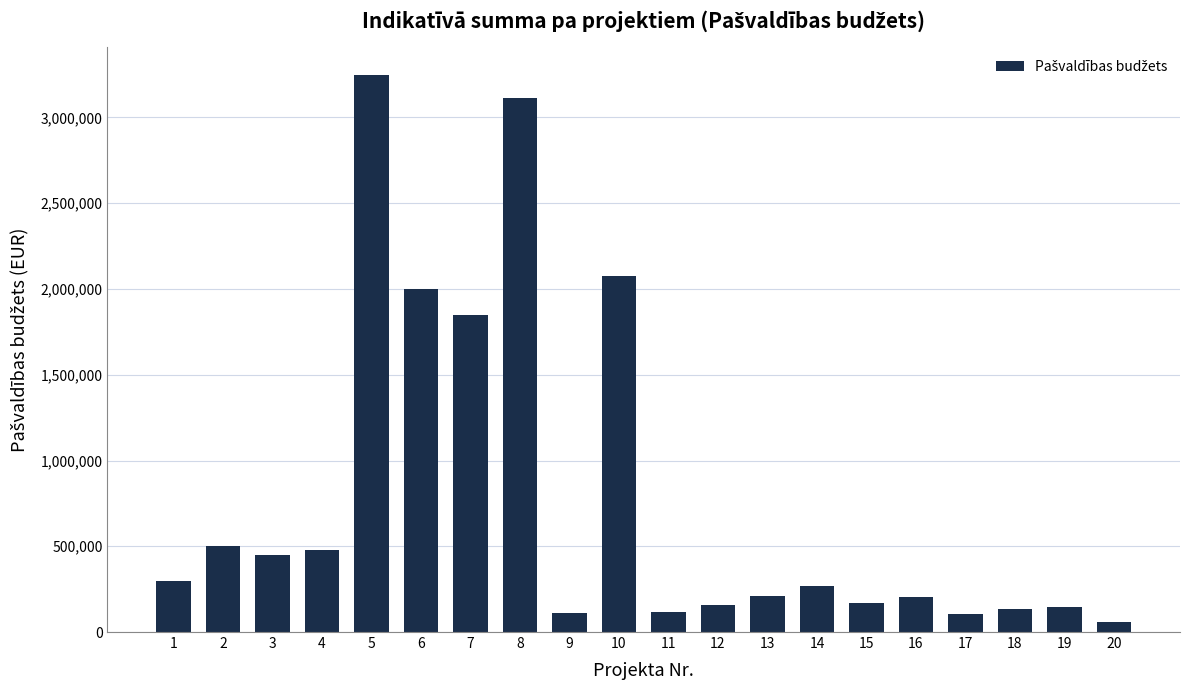

What is the sum of all values?

15692582.3